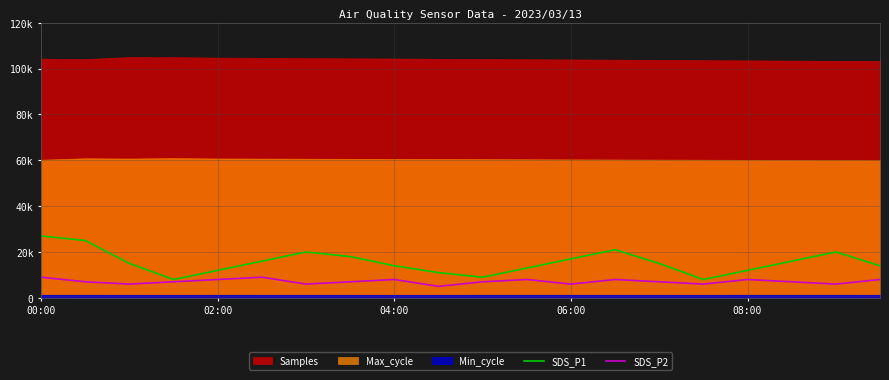

Where is the first local maximum for SDS_P1?

6